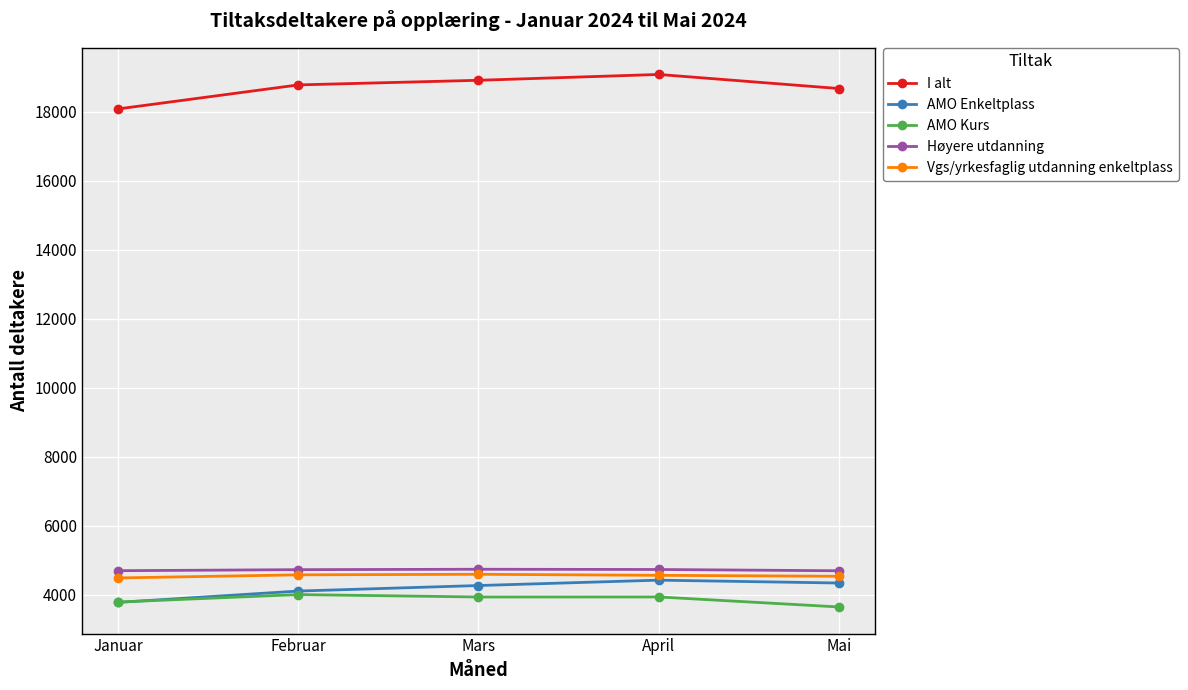

What is the lowest value of the Høyere utdanning series?

4691